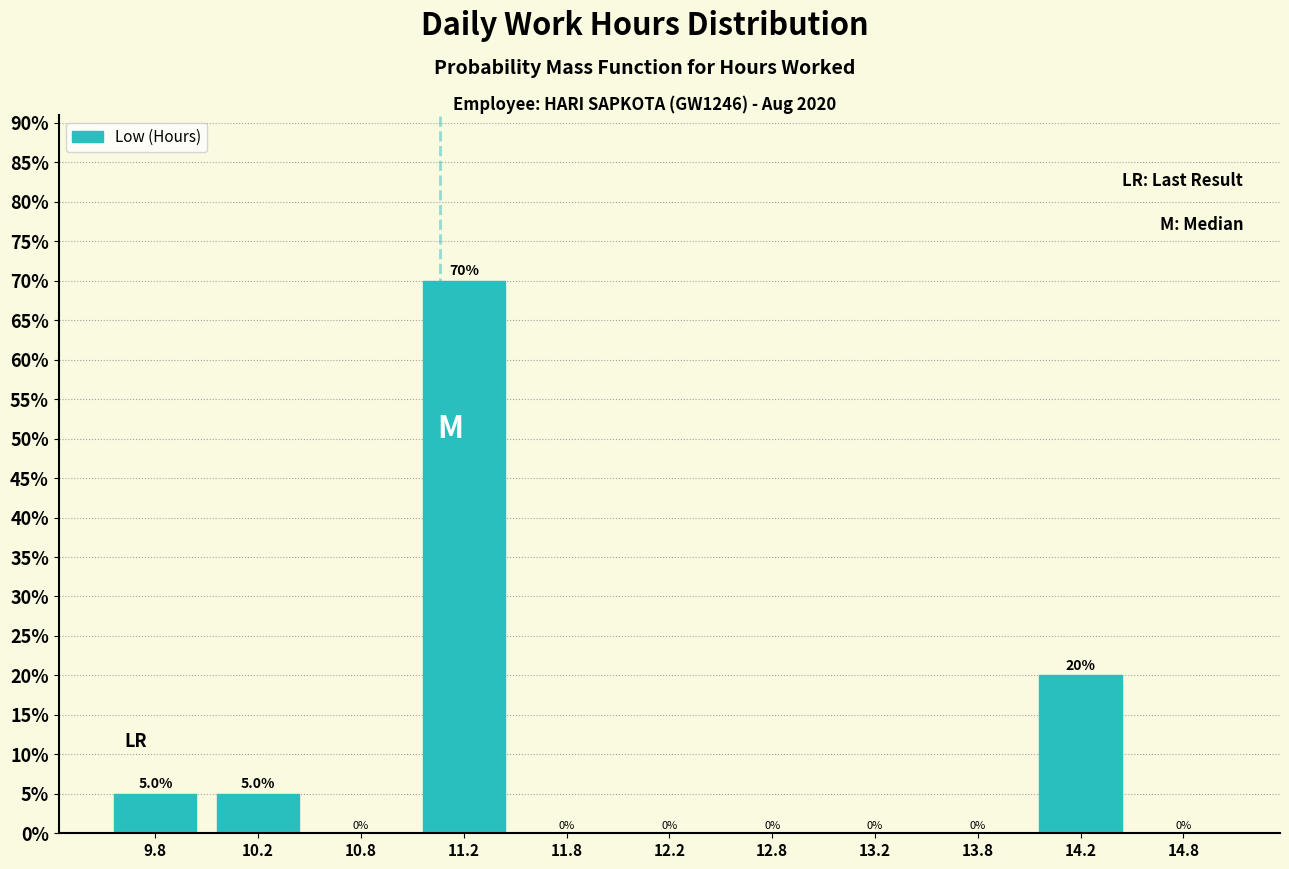

Reading left to right, transcribe this chart: for each bar, give the range it covers on the x-axis and its height.

9.5 to 10.0: 5.0
10.0 to 10.5: 5.0
10.5 to 11.0: 0.0
11.0 to 11.5: 70.0
11.5 to 12.0: 0.0
12.0 to 12.5: 0.0
12.5 to 13.0: 0.0
13.0 to 13.5: 0.0
13.5 to 14.0: 0.0
14.0 to 14.5: 20.0
14.5 to 15.0: 0.0